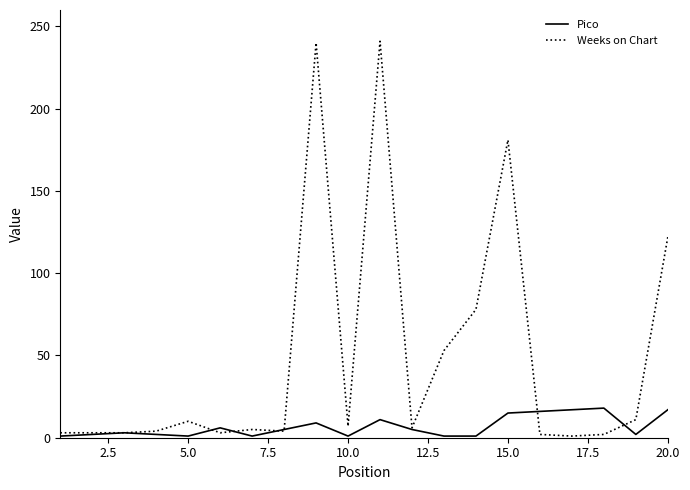

What is the difference between the second highest and minimum values in the Pico series?

16